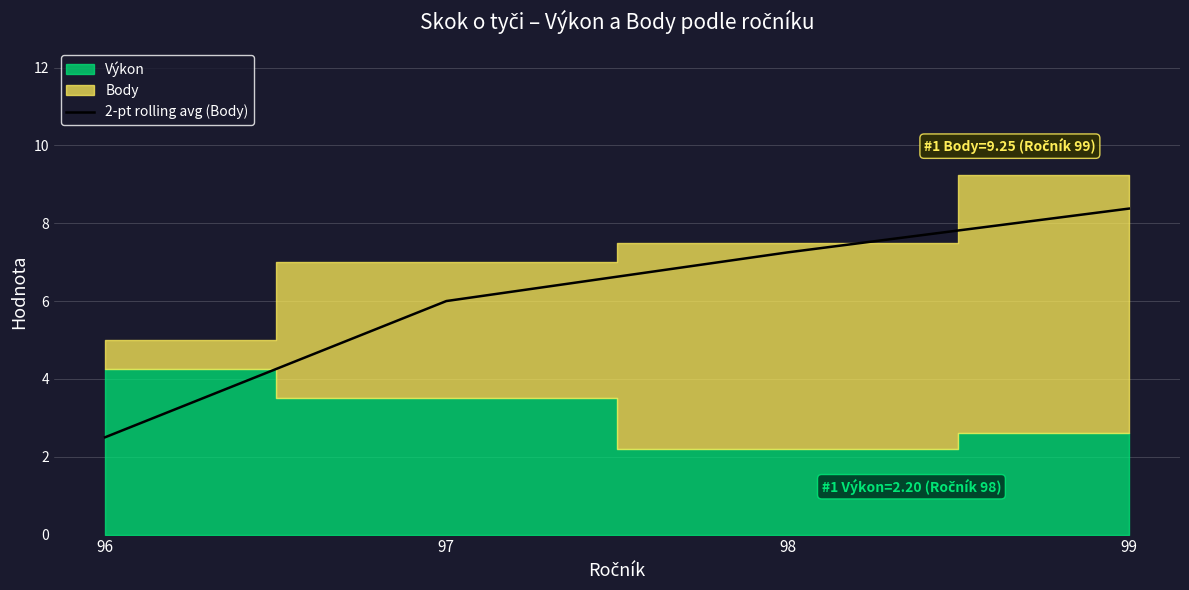

How many values are below 7?

2